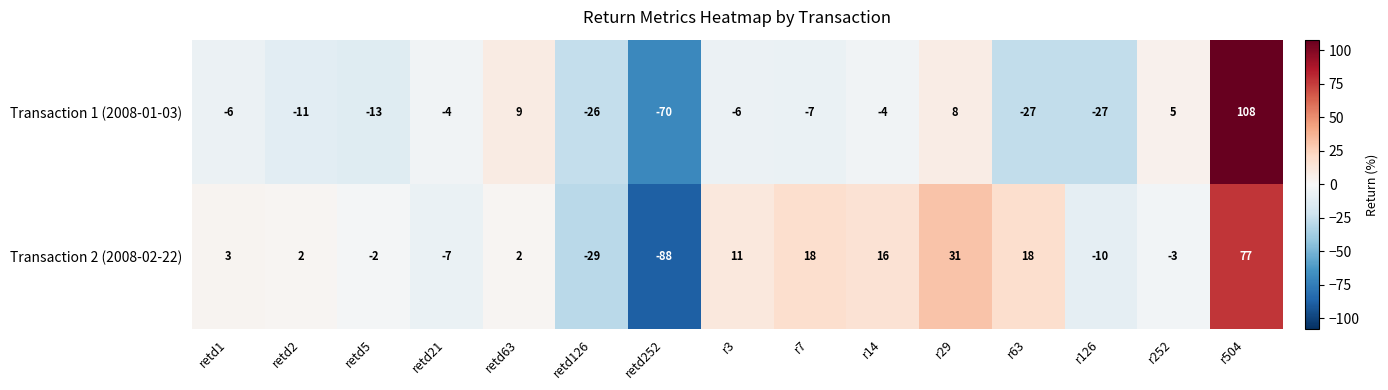

What is the spread (max minus min) of values at r126?

17